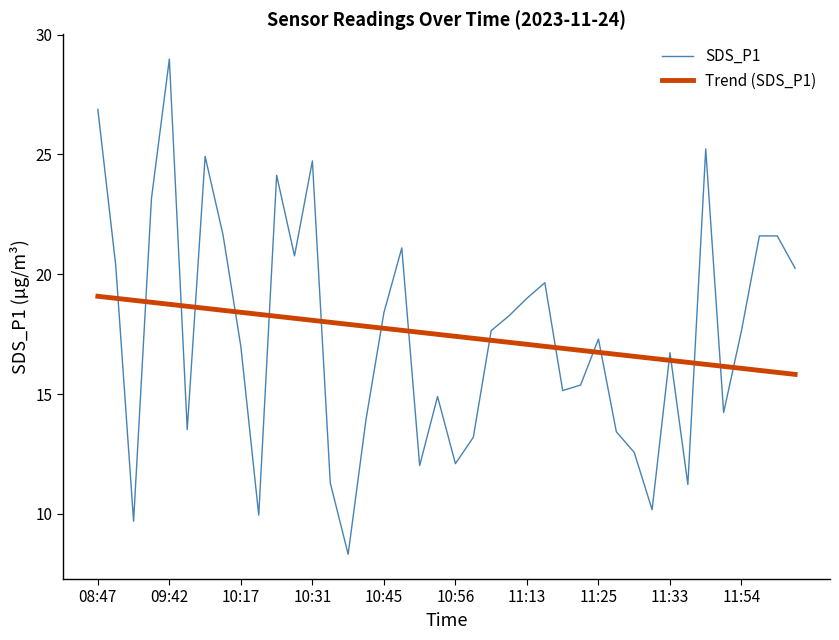

What is the difference between the maximum and minimum values in the Trend (SDS_P1) series?

3.3